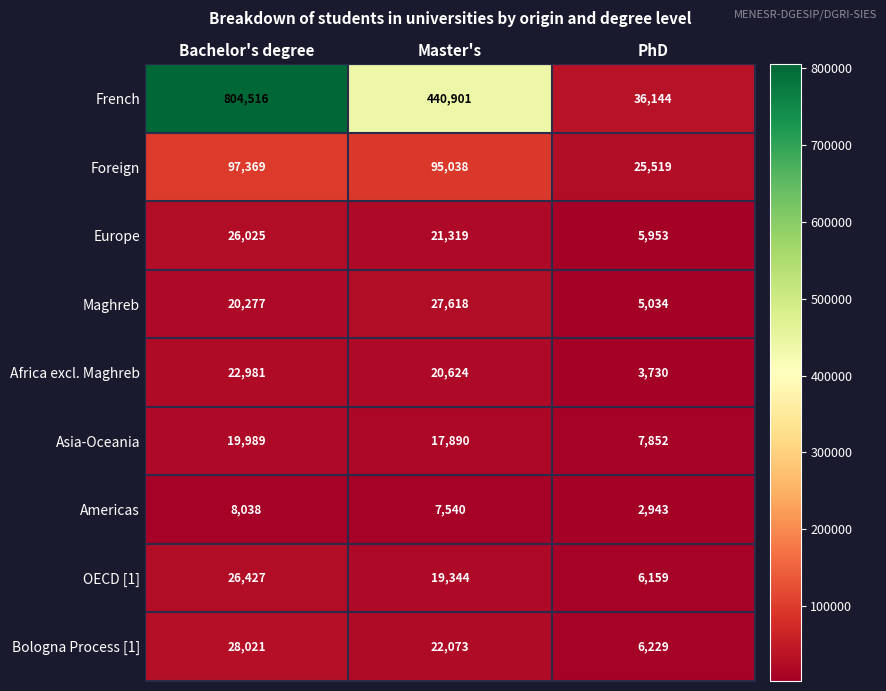

Reading left to right, list all the values displayed in this chart.

French: 804516	440901	36144
Foreign: 97369	95038	25519
Europe: 26025	21319	5953
Maghreb: 20277	27618	5034
Africa excl. Maghreb: 22981	20624	3730
Asia-Oceania: 19989	17890	7852
Americas: 8038	7540	2943
OECD [1]: 26427	19344	6159
Bologna Process [1]: 28021	22073	6229